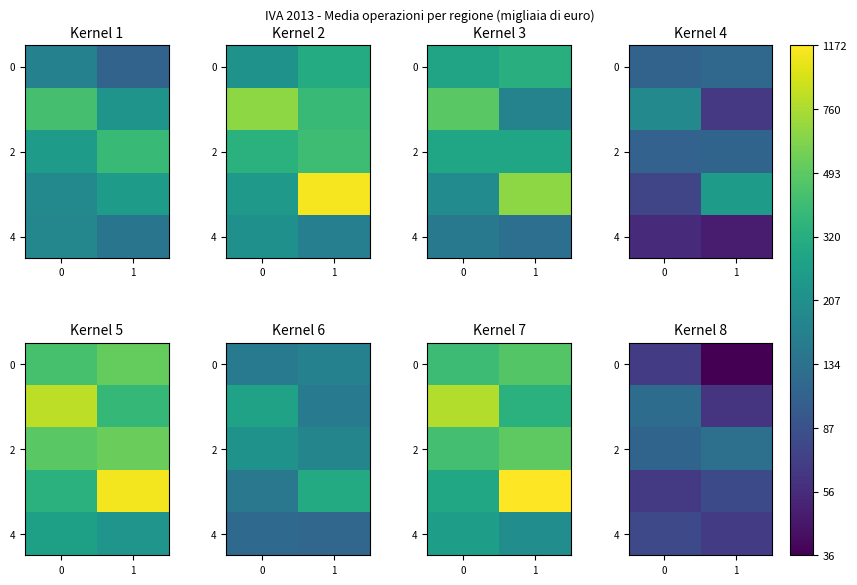

Which label corresponds to the smallest value in the chart?

1